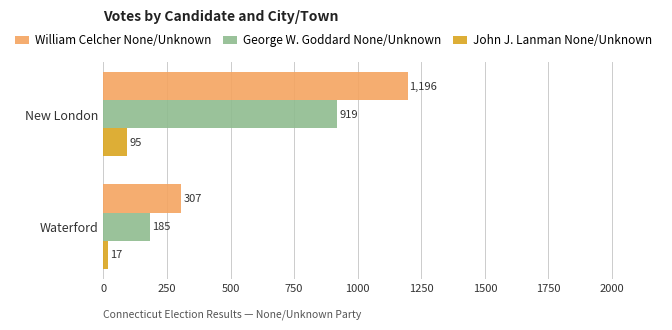

What is the greatest value displayed?

1196